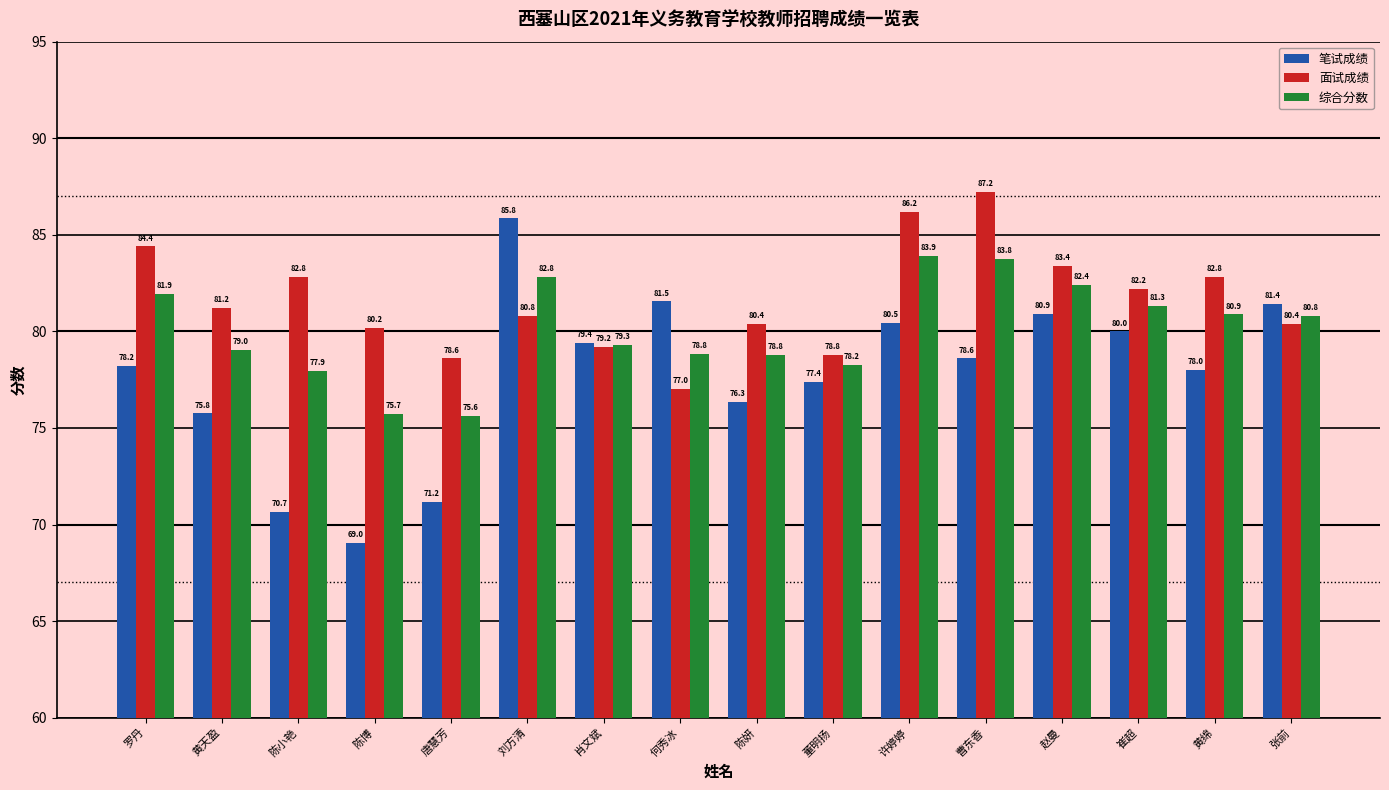

What is the sum of the 综合分数 values at 刘方清 and 黄天盈?

161.8